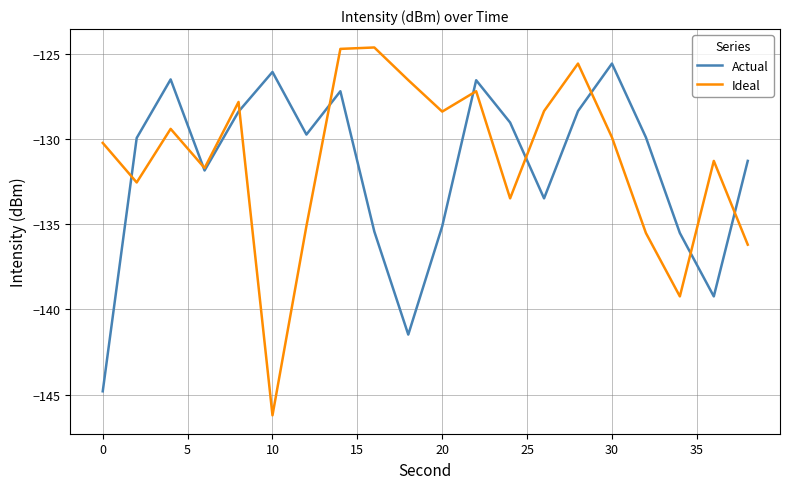

Which series has the widest spread of values?

Ideal